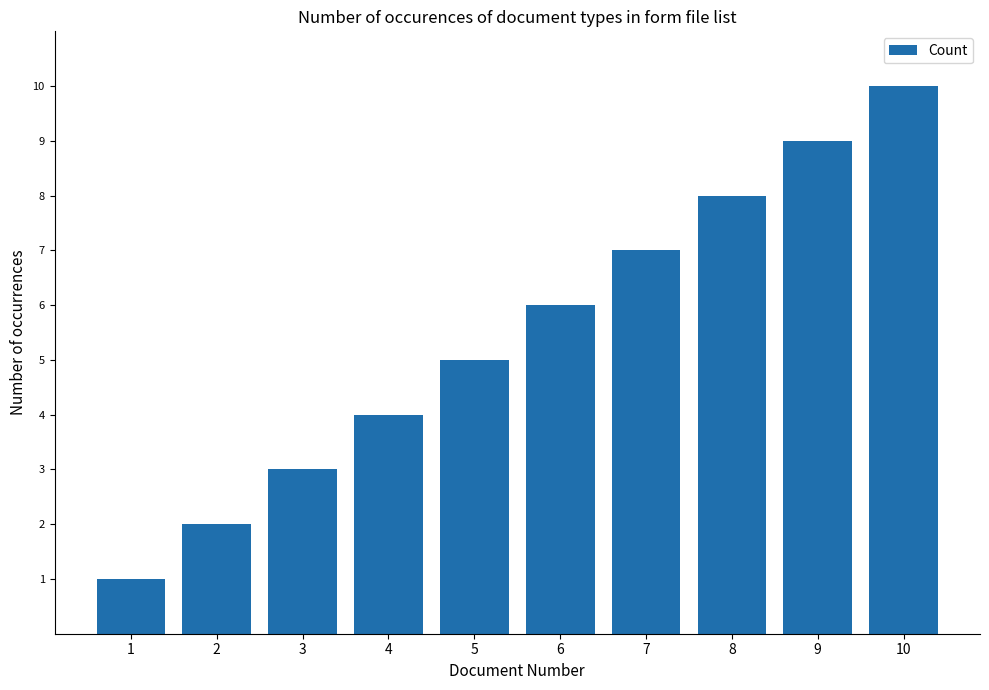

The value at 9 is 9. True or false?

True